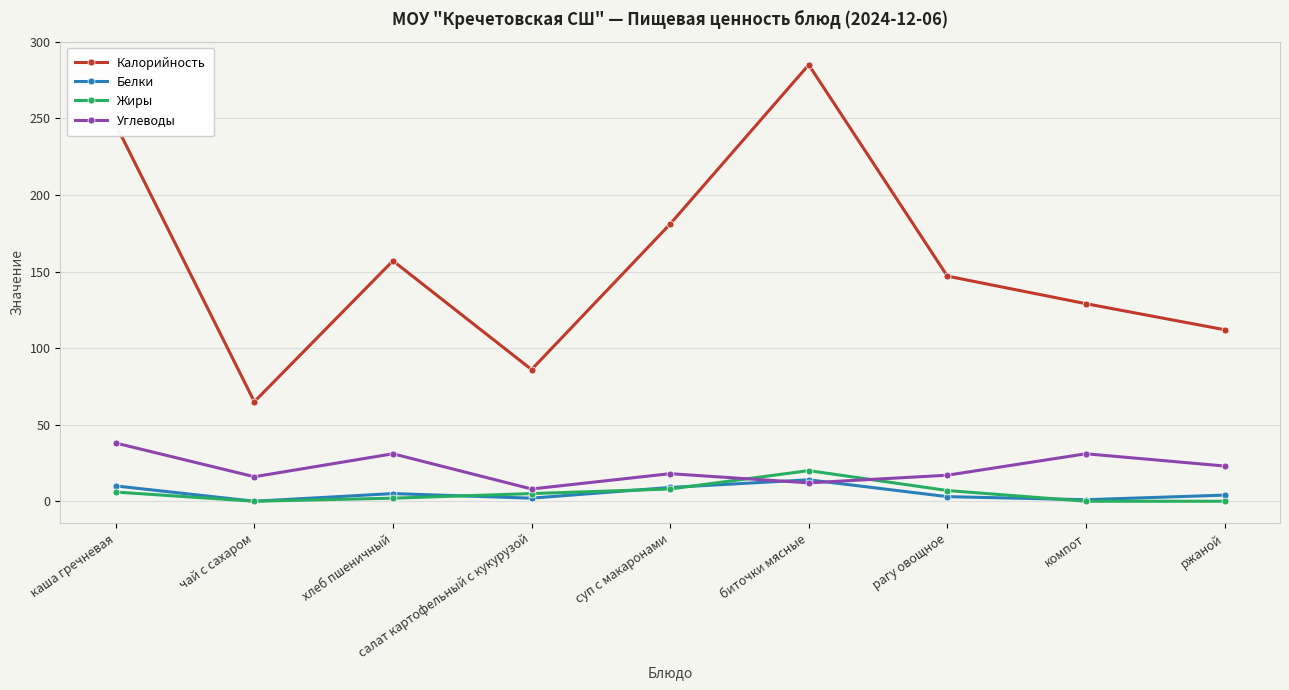

What is the highest value of the Белки series?

14